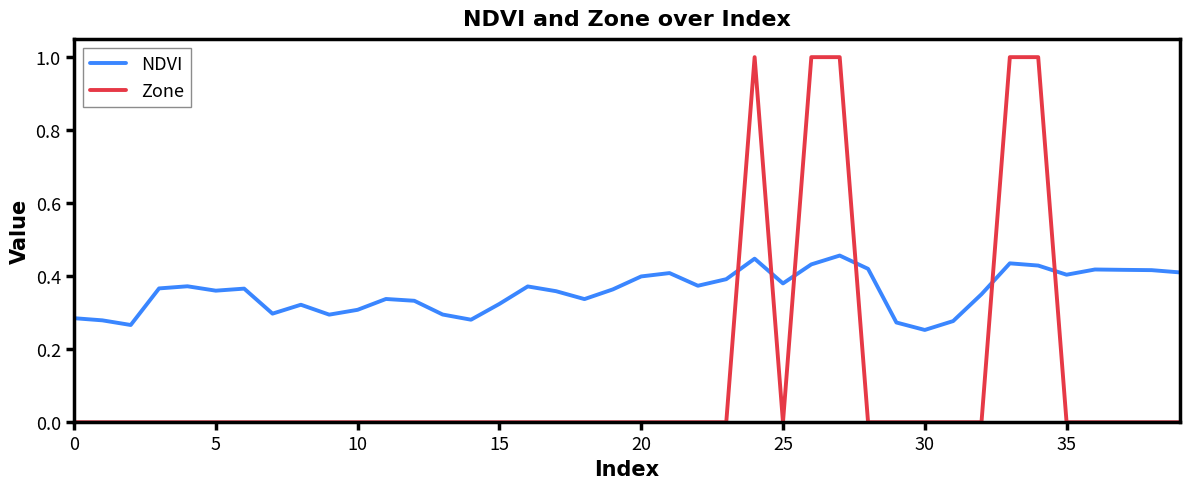

Which series has the largest total across all categories?

NDVI